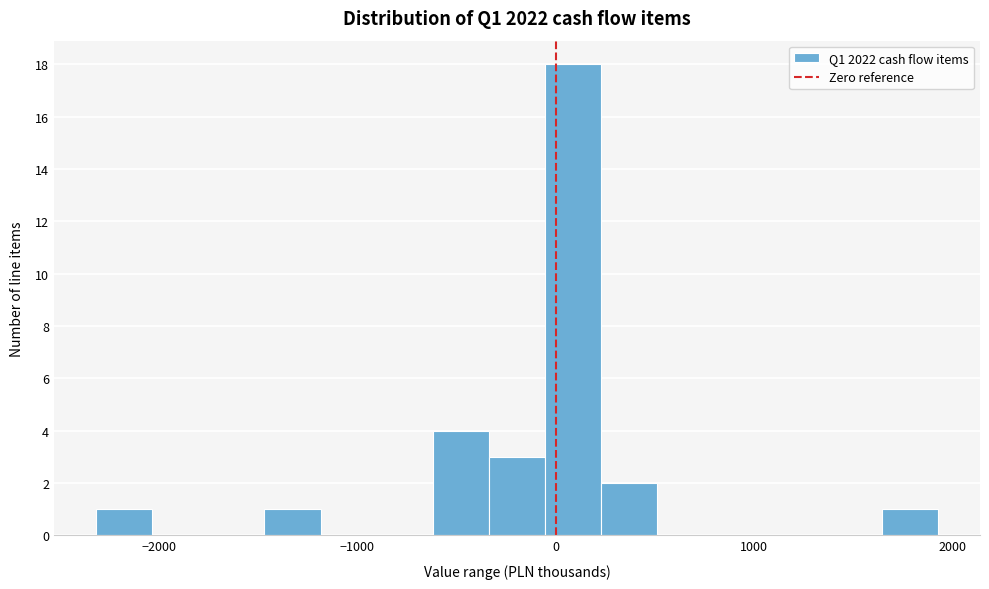

Around what value on the x-axis is the tallest bar? Give the approximate position of its centre, as read against the axis.

100